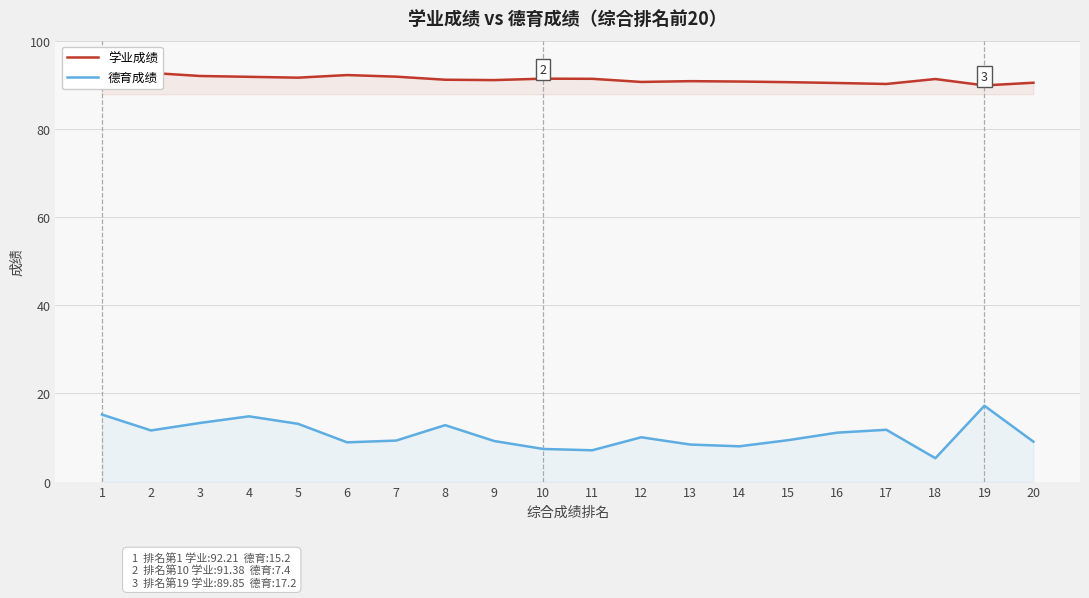

Read the 学业成绩 value at 17.

90.2